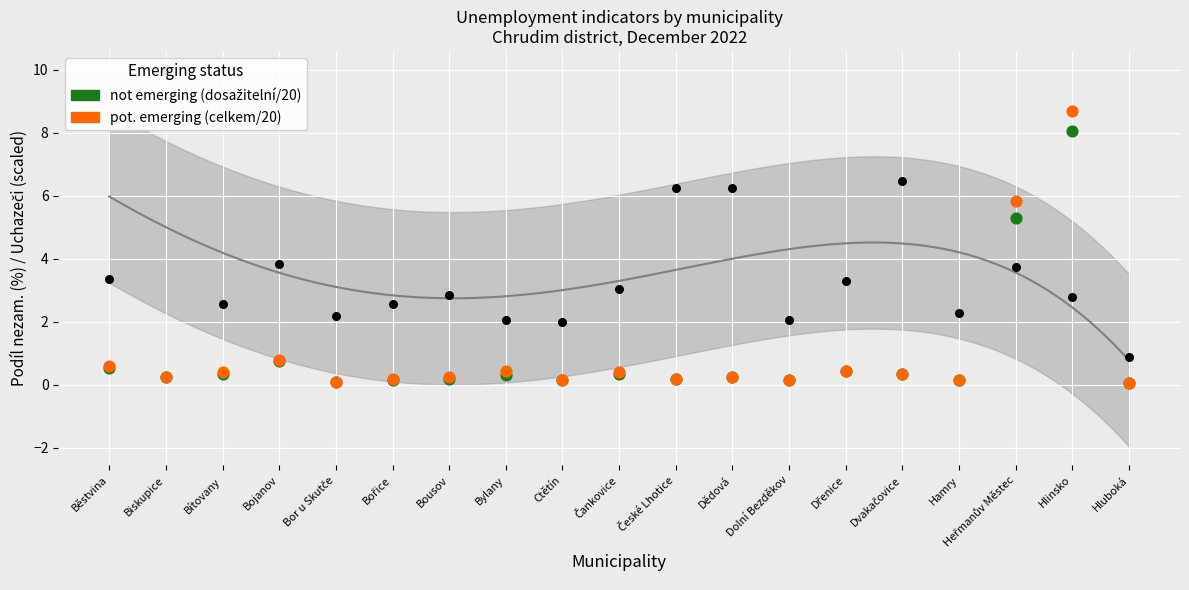

Which series has the largest Y range (max minus min)?

pot. emerging (celkem/20)